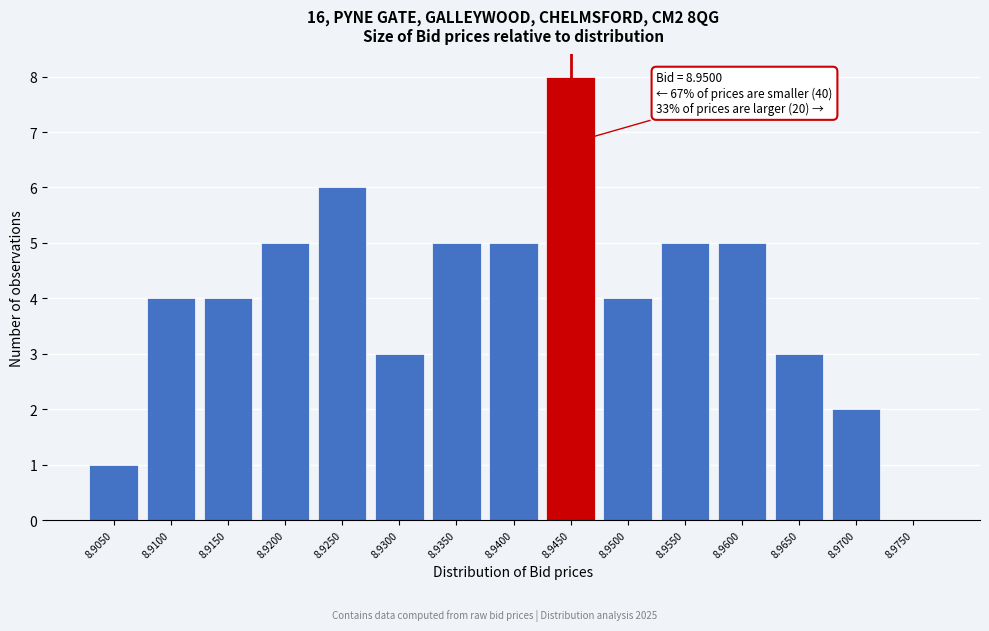

Reading left to right, extract all data points from this chart.

8.9050=1	8.9100=4	8.9150=4	8.9200=5	8.9250=6	8.9300=3	8.9350=5	8.9400=5	8.9450=8	8.9500=4	8.9550=5	8.9600=5	8.9650=3	8.9700=2	8.9750=0